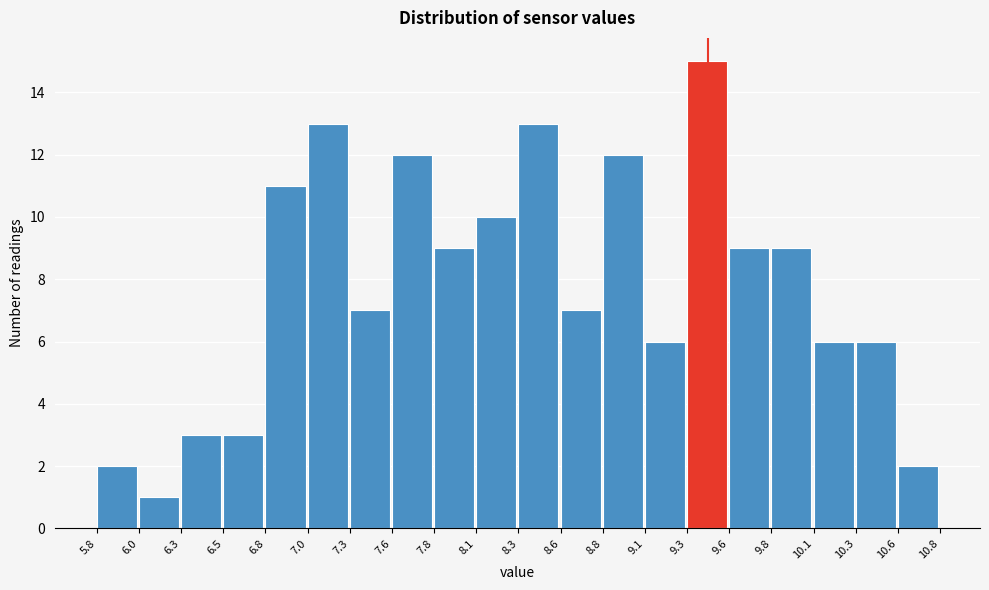

What is the height of the bar covering 8.1 to 8.3 on the x-axis? The values are not printed on the chart, so give them approximately, as read against the axis.

10